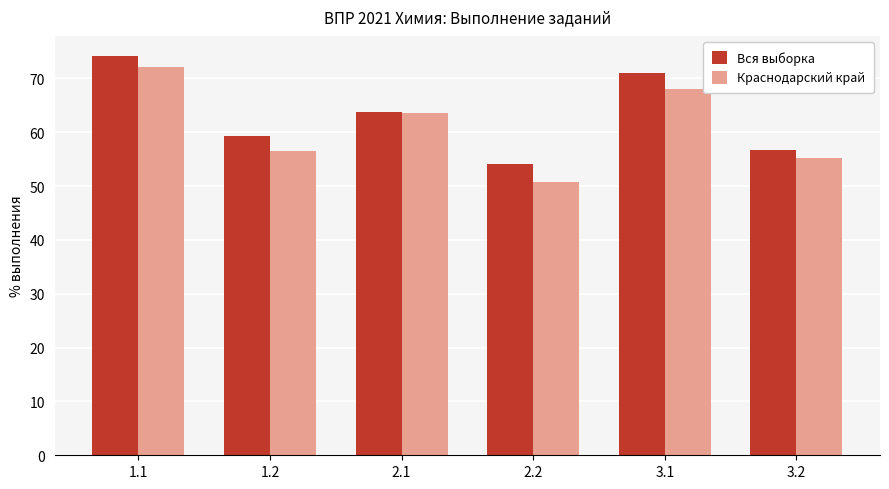

What is the sum of all Краснодарский край values?

365.9